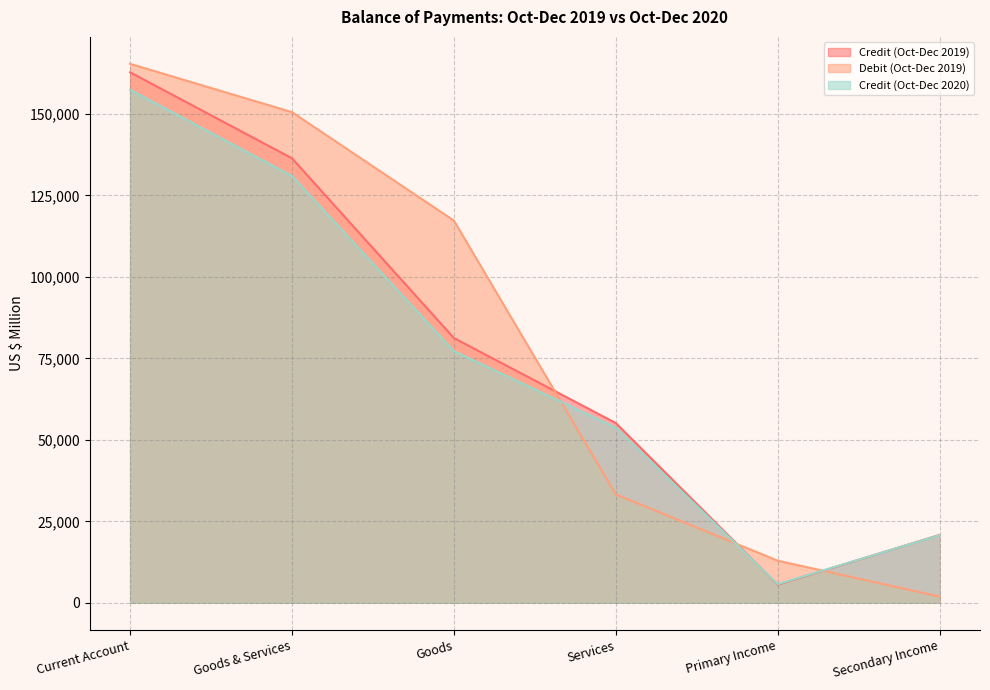

At which label does Credit (Oct-Dec 2020) reach its peak?

Current Account